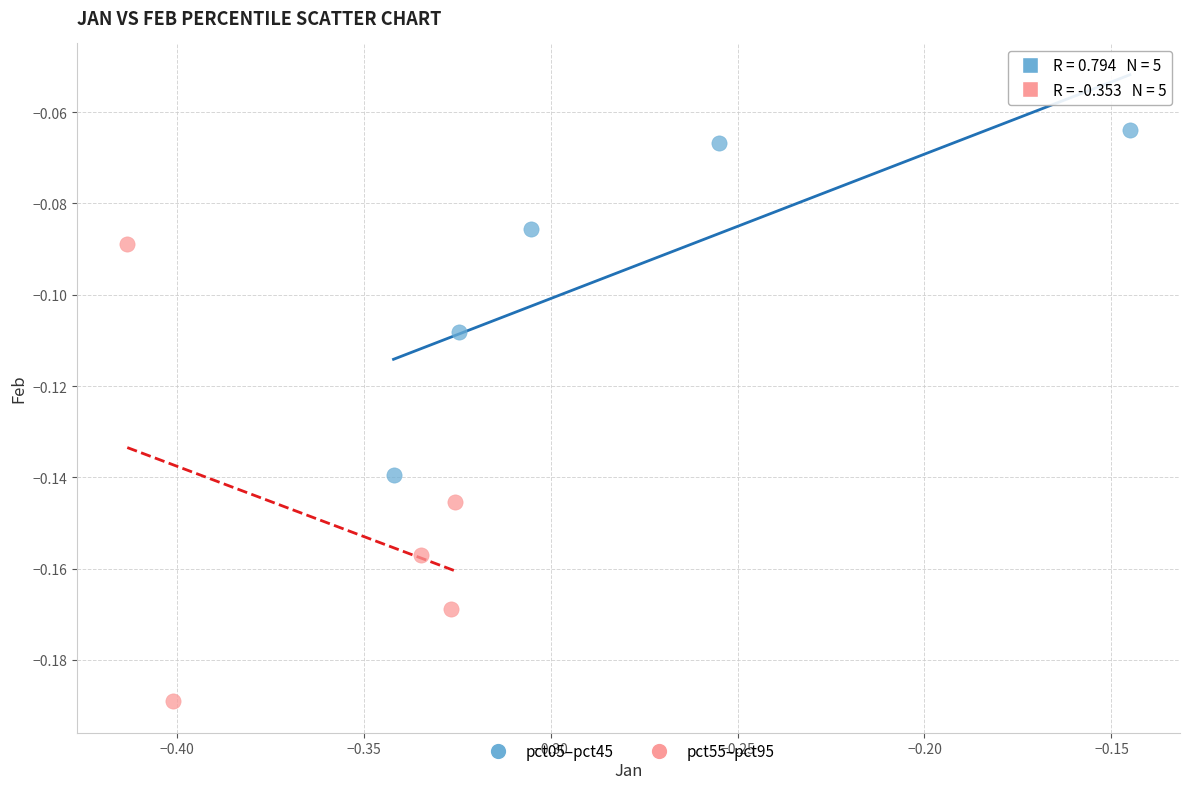

Which series has the largest Y range (max minus min)?

pct55–pct95